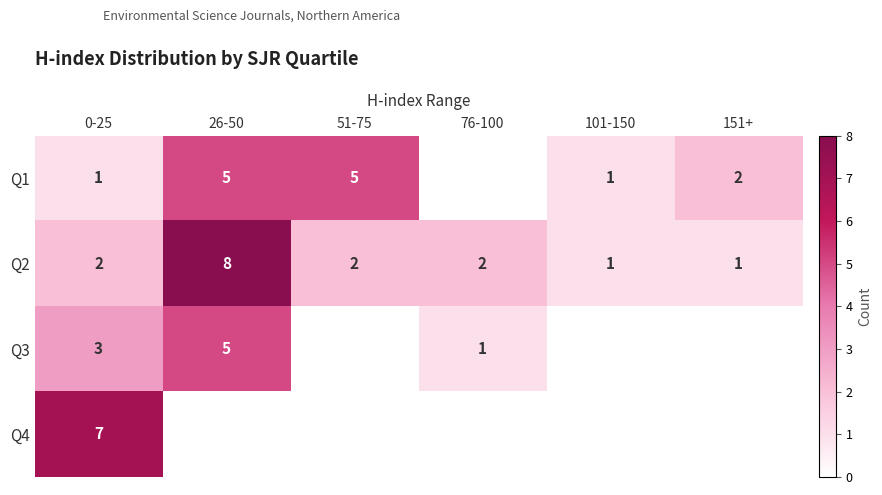

Is the value of Q1 at 51-75 greater than the value of Q2 at 26-50?

No